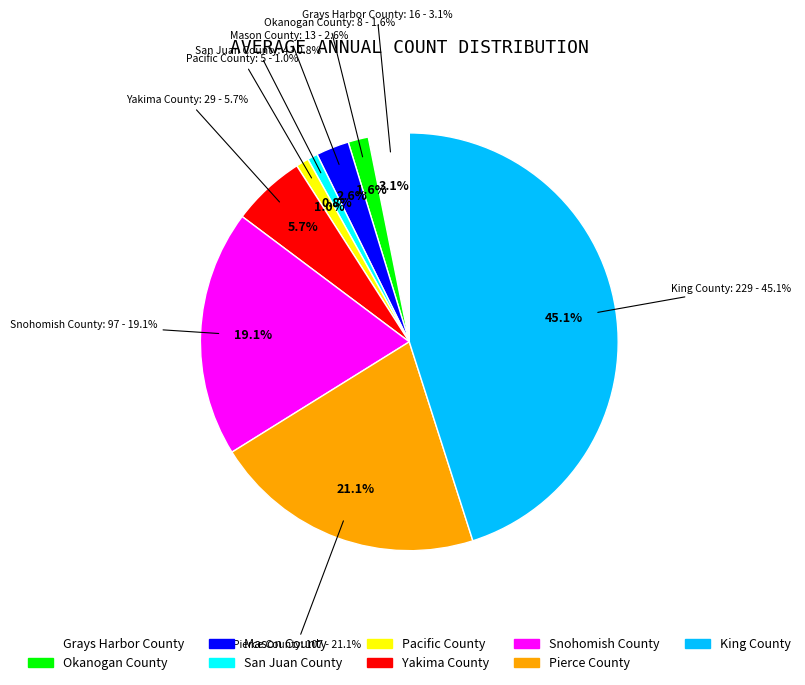

To the nearest percent, what is the difference between the Pacific County and Mason County slice percentages?

2%